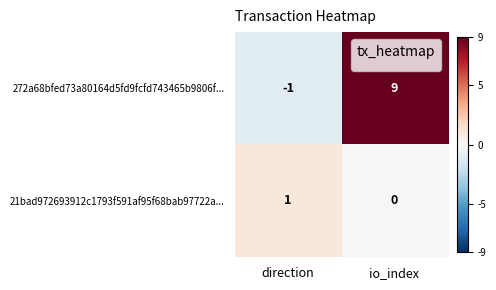

Is it true that 21bad972693912c1793f591af95f68bab97722a... equals 0 at io_index?

True